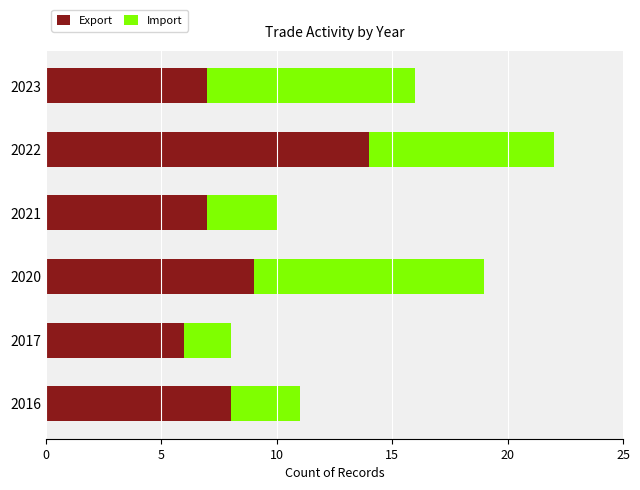

True or false: Export has a value of 2 at 2017.

False